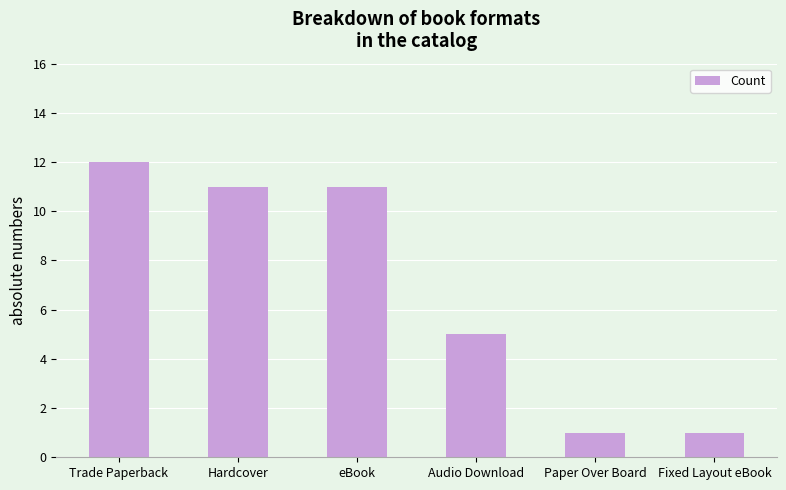

Where does the data first go above 11?

Trade Paperback